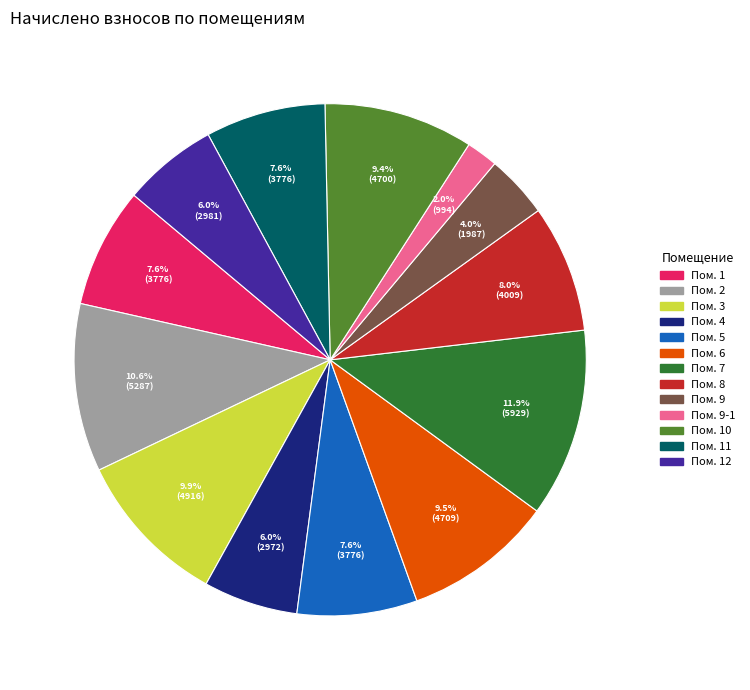

How many slices are in this pie chart?

13